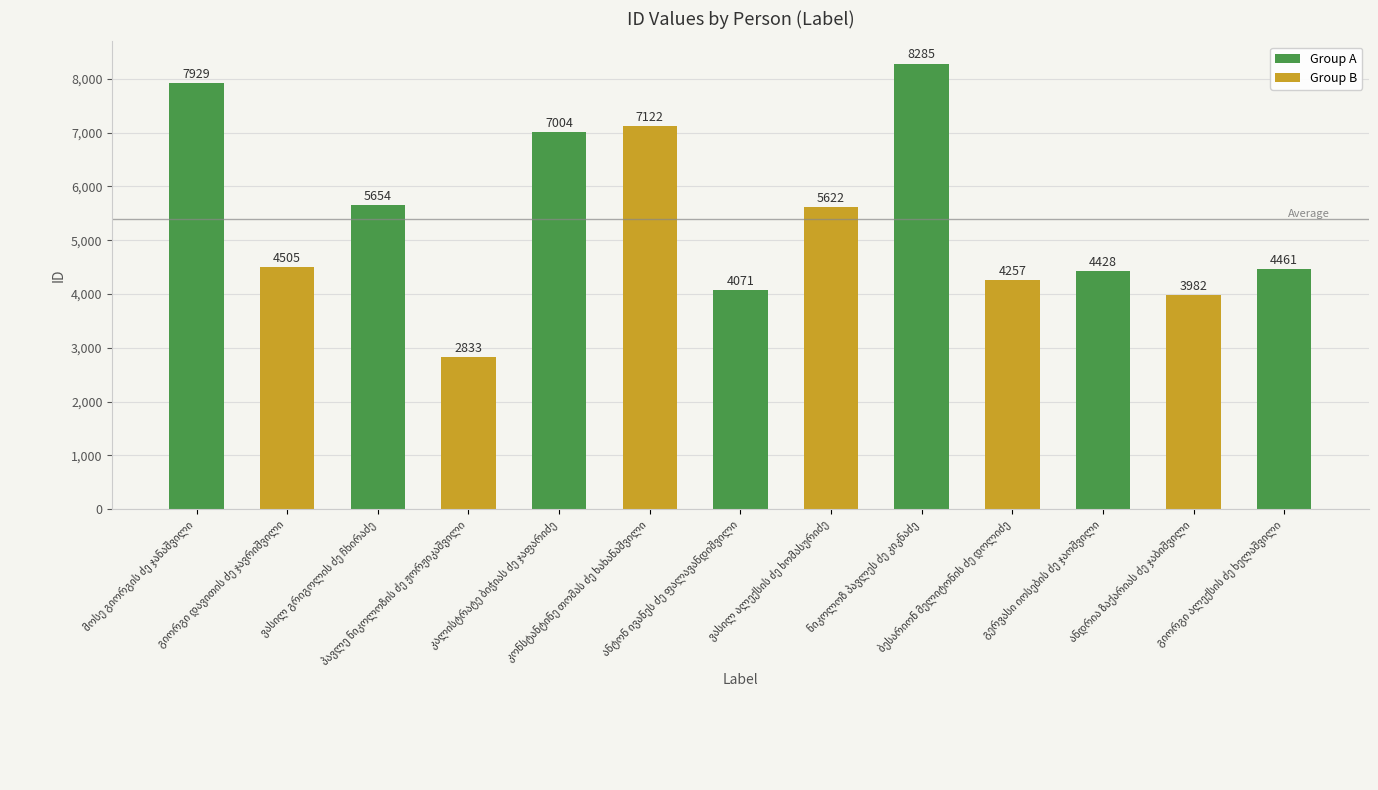

What is the smallest value displayed?

2833